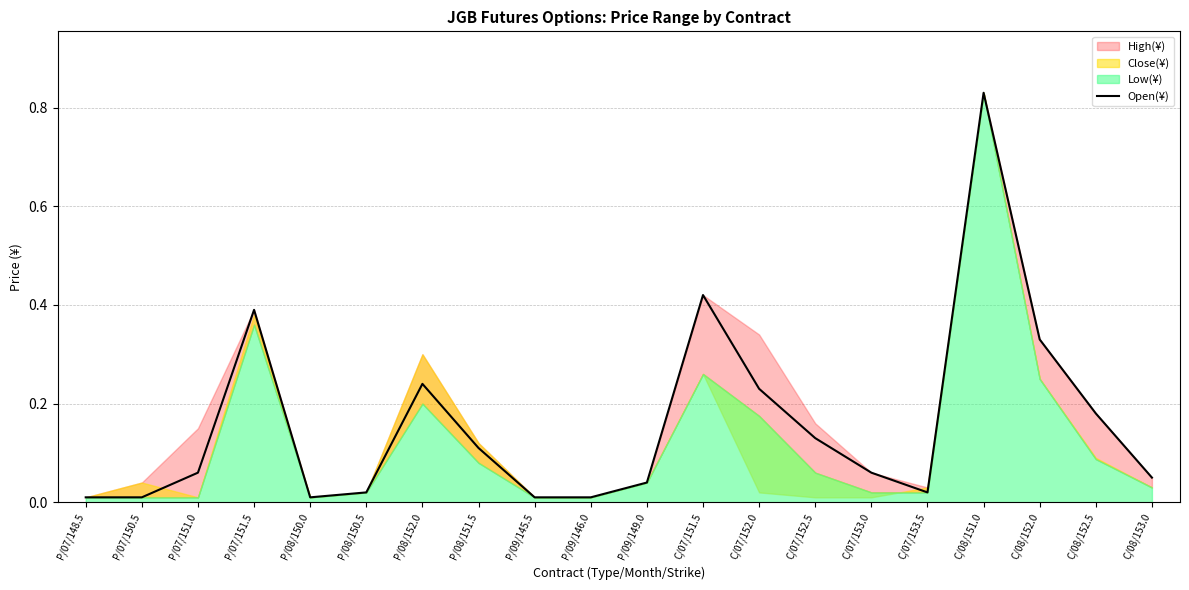

Reading left to right, transcribe all the data shown in this chart.

P/07/148.5=0.0	P/07/150.5=0.0	P/07/151.0=0.1	P/07/151.5=0.4	P/08/150.0=0.0	P/08/150.5=0.0	P/08/152.0=0.2	P/08/151.5=0.1	P/09/145.5=0.0	P/09/146.0=0.0	P/09/149.0=0.0	C/07/151.5=0.4	C/07/152.0=0.2	C/07/152.5=0.1	C/07/153.0=0.1	C/07/153.5=0.0	C/08/151.0=0.8	C/08/152.0=0.3	C/08/152.5=0.2	C/08/153.0=0.1